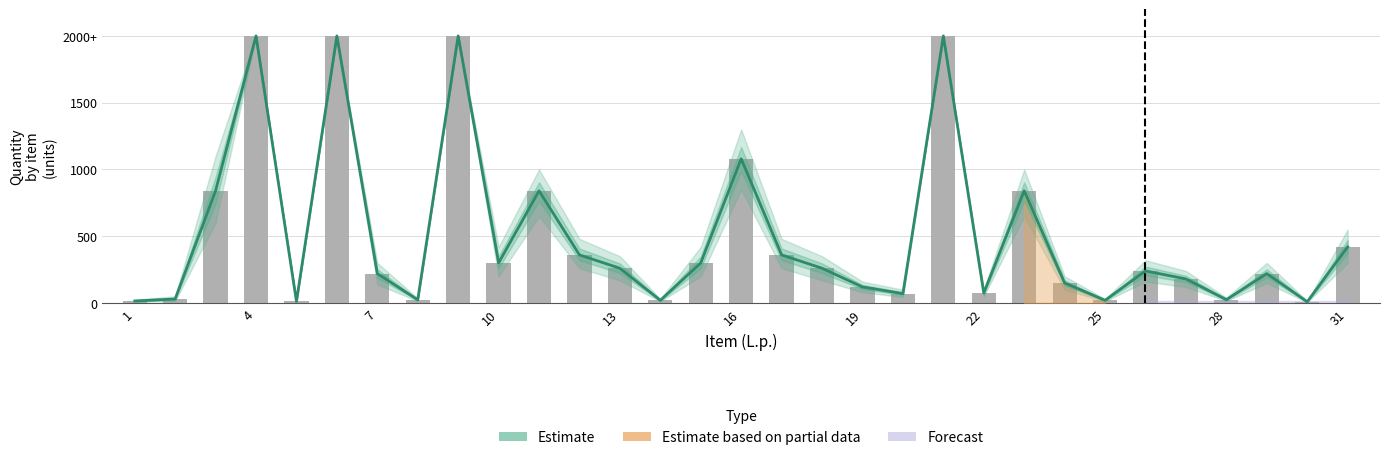

Reading left to right, list all the values displayed in this chart.

15	30	840	2000	12	2000	220	24	2000	300	840	360	260	20	300	1080	360	260	120	70	2000	75	840	150	20	240	180	25	220	9	420